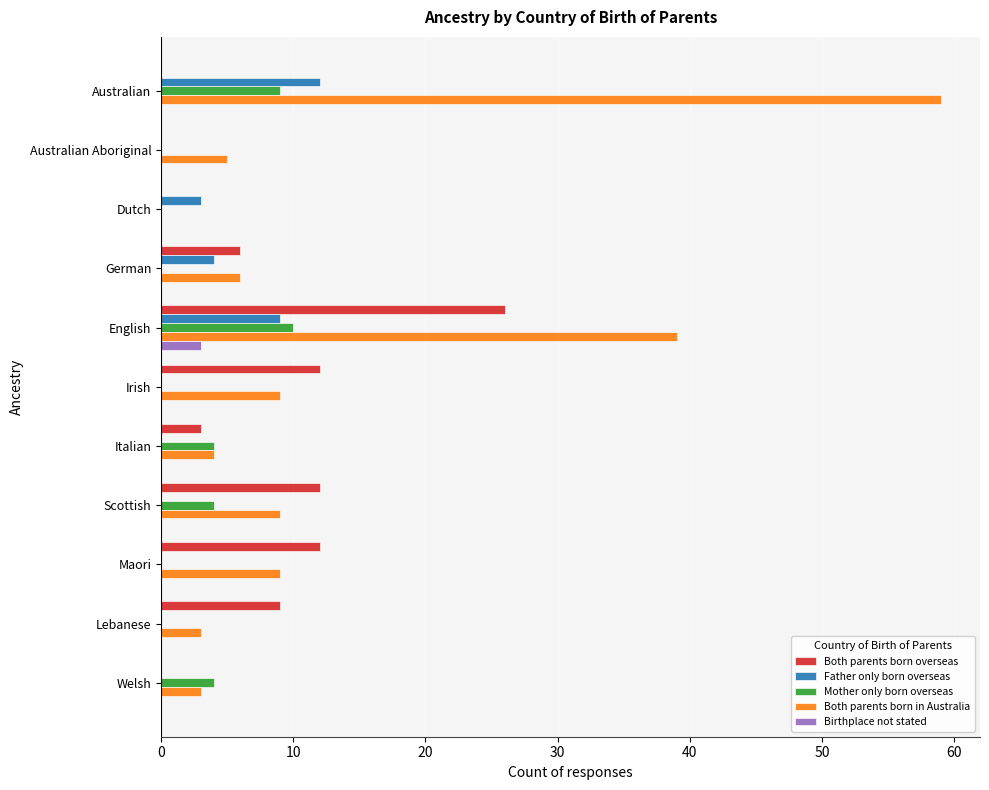

At which category is the sum across all series the highest?

English